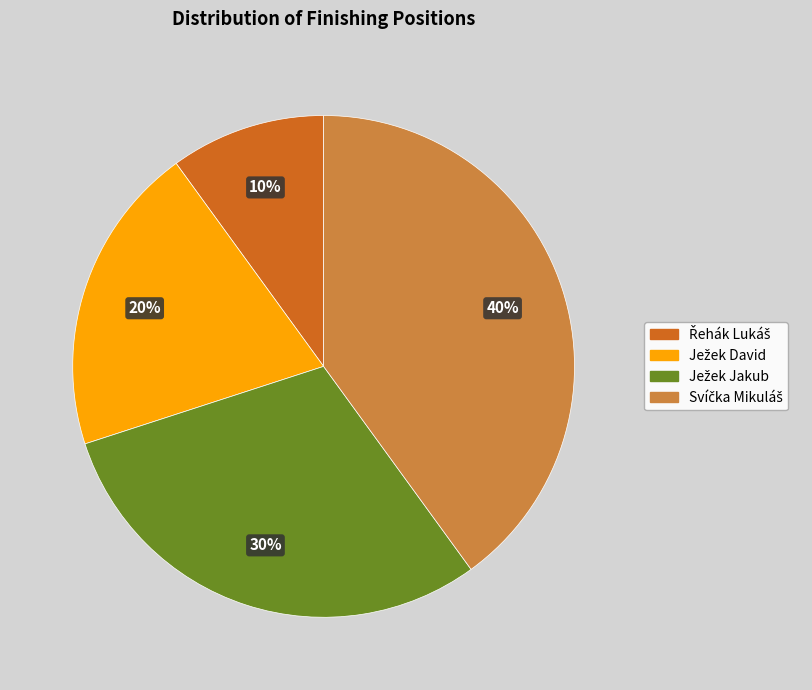

Does any single category account for the majority?

No